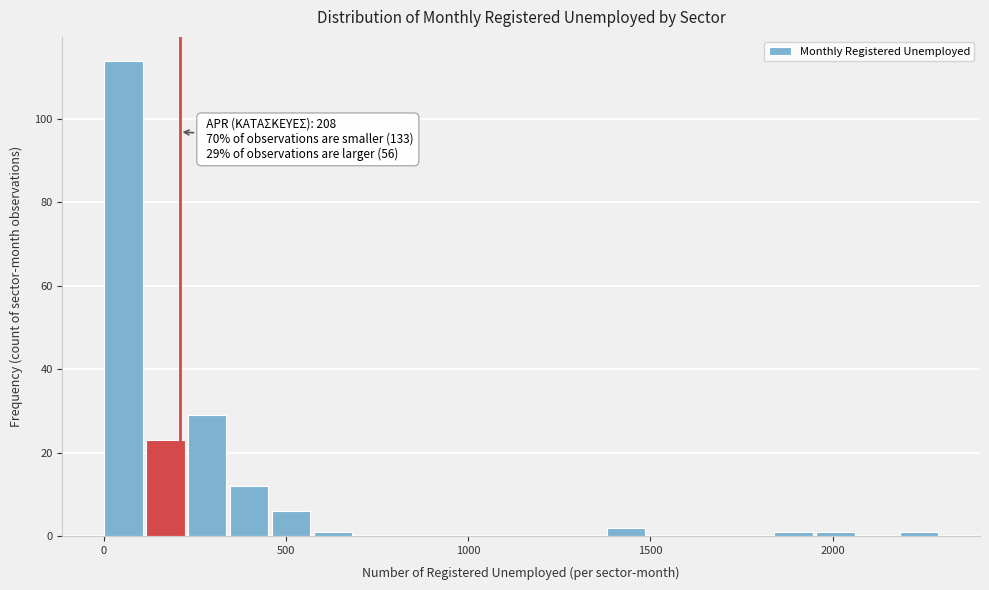

Read against the x-axis, roughly where is the centre of the tallest bar?

50